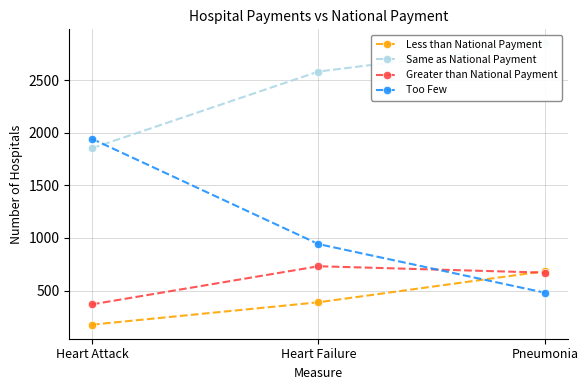

Which has a higher value, Pneumonia or Heart Failure?

Pneumonia